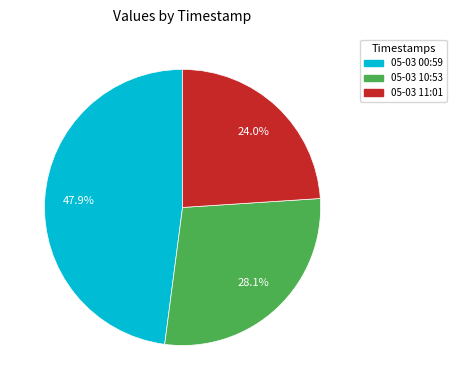

Is there any slice that represents more than half of the pie?

No